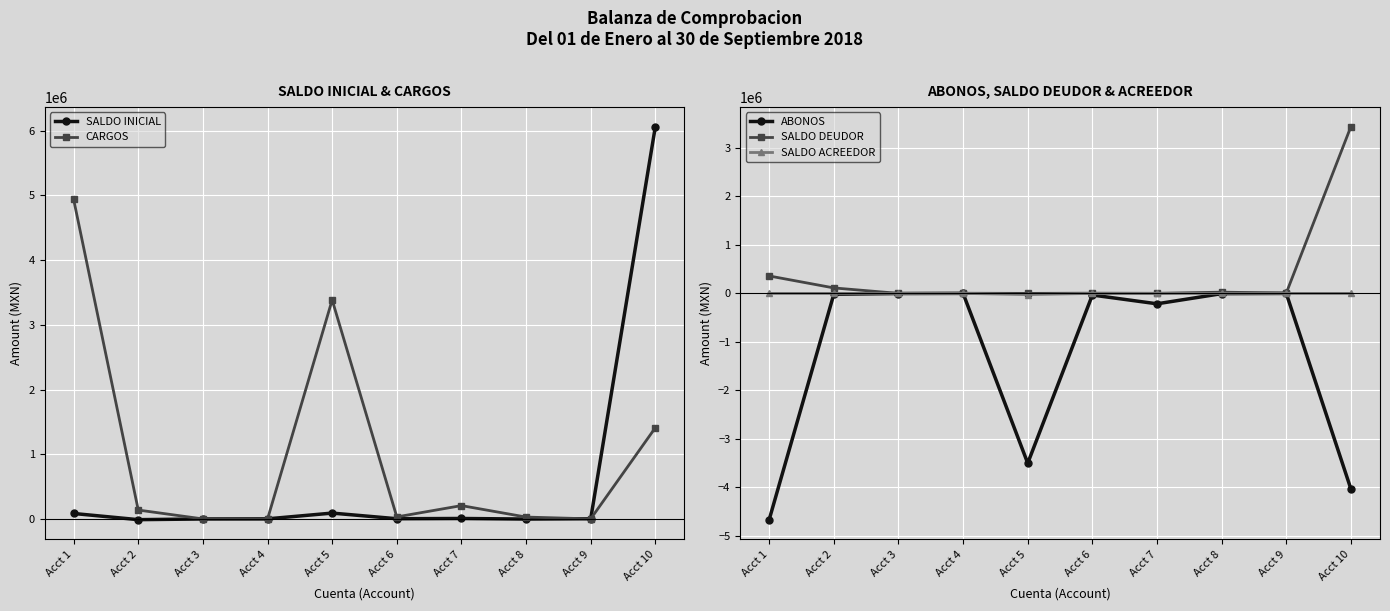

Reading left to right, extract all data points from this chart.

SALDO INICIAL: 85960.4	-9404.1	1327.9	3145.0	92133.1	4922.8	8814.5	0.0	5000.0	6063570.4
CARGOS: 4939390.1	139036.9	2000.0	0.0	3385379.6	33230.0	207716.8	30517.7	3000.0	1411279.3
ABONOS: -4665935.8	-16722.9	-2784.0	0.0	-3501827.3	-33632.0	-214591.4	-5249.2	-630.0	-4034496.4
SALDO DEUDOR: 359414.7	112909.9	543.9	3145.0	0.0	4520.8	1939.9	25268.5	7370.0	3440353.4
SALDO ACREEDOR: 0.0	0.0	0.0	0.0	-24314.6	0.0	0.0	0.0	0.0	0.0